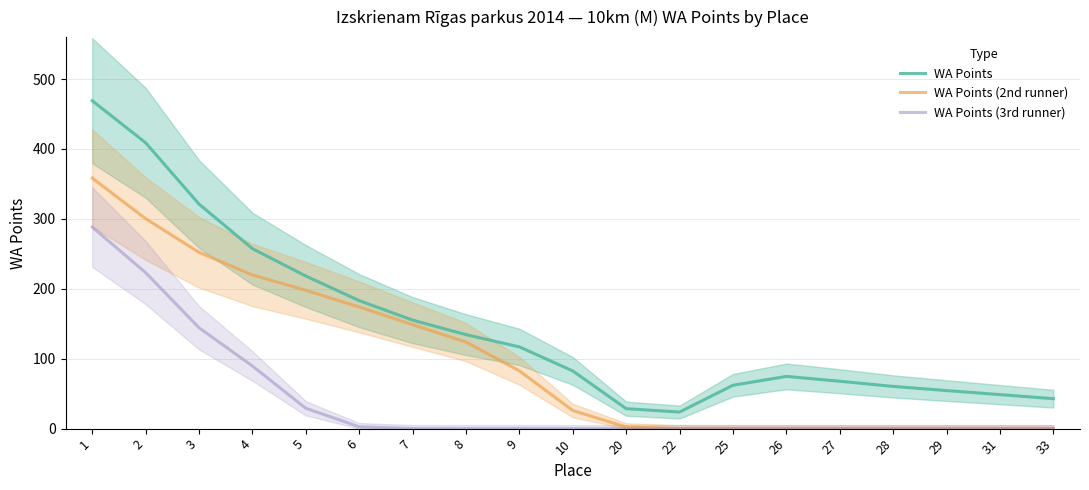

At how many categories does at least one series exceed 433?

1